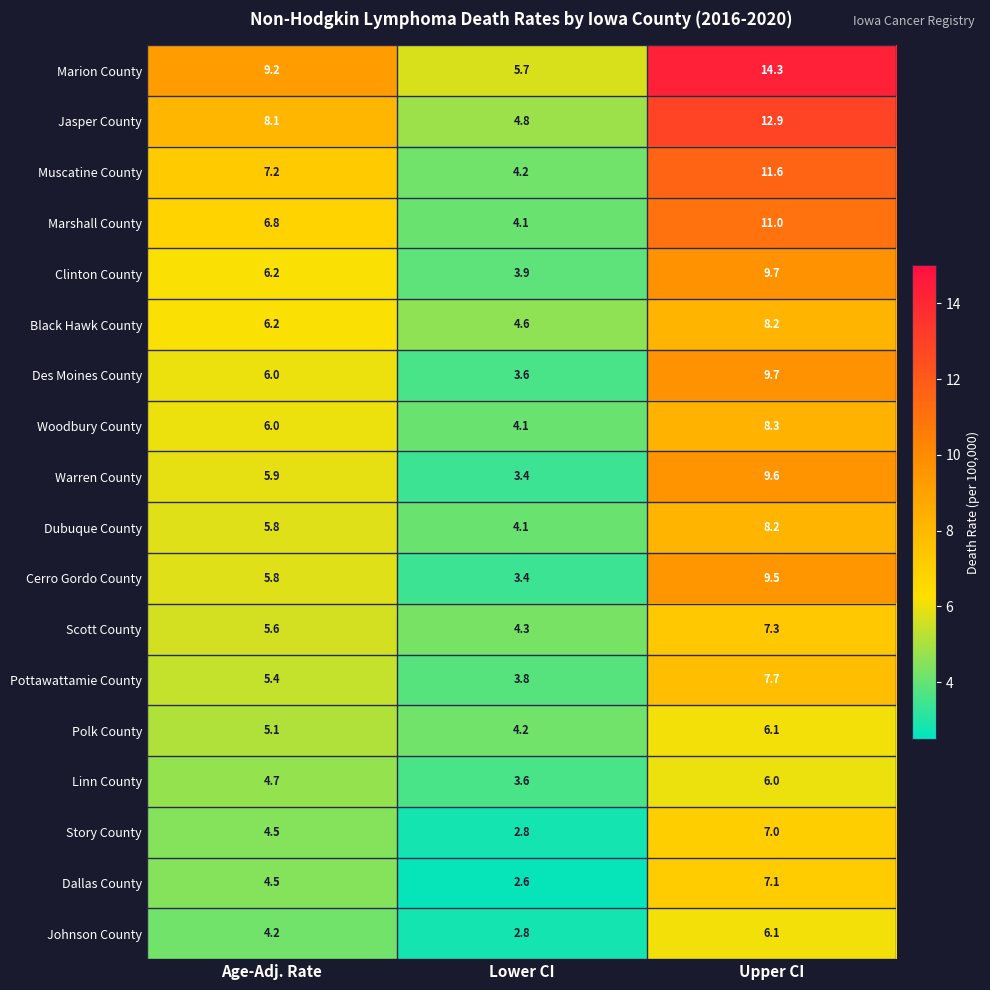

What is the difference between the highest and lowest values at Age-Adj. Rate?

5.0